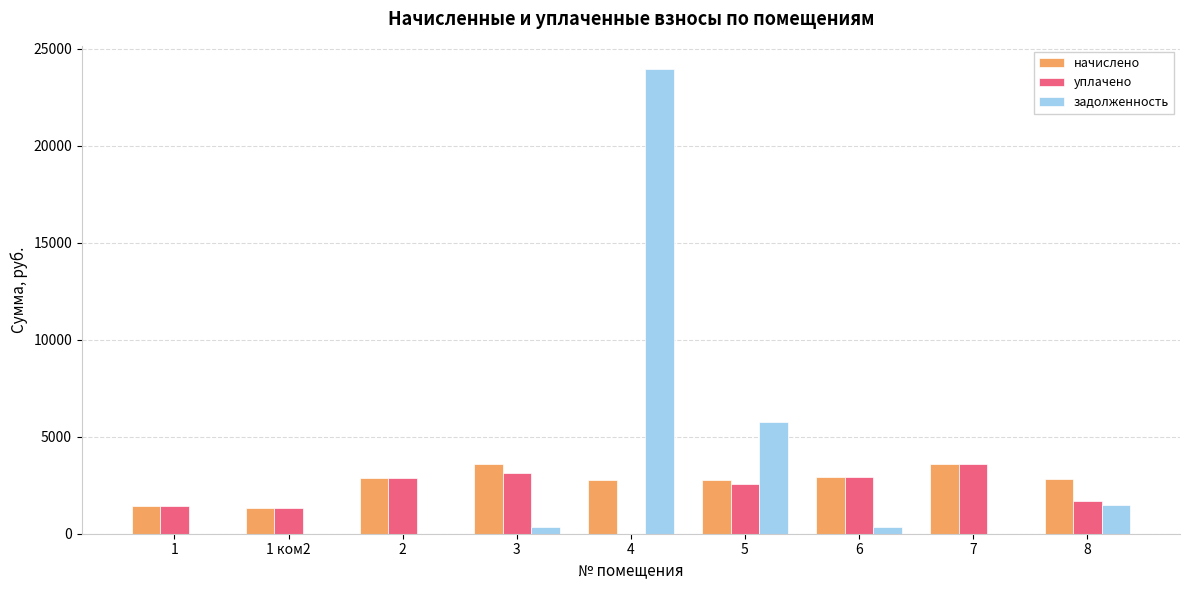

Is it true that начислено equals 2171.7 at 3?

False